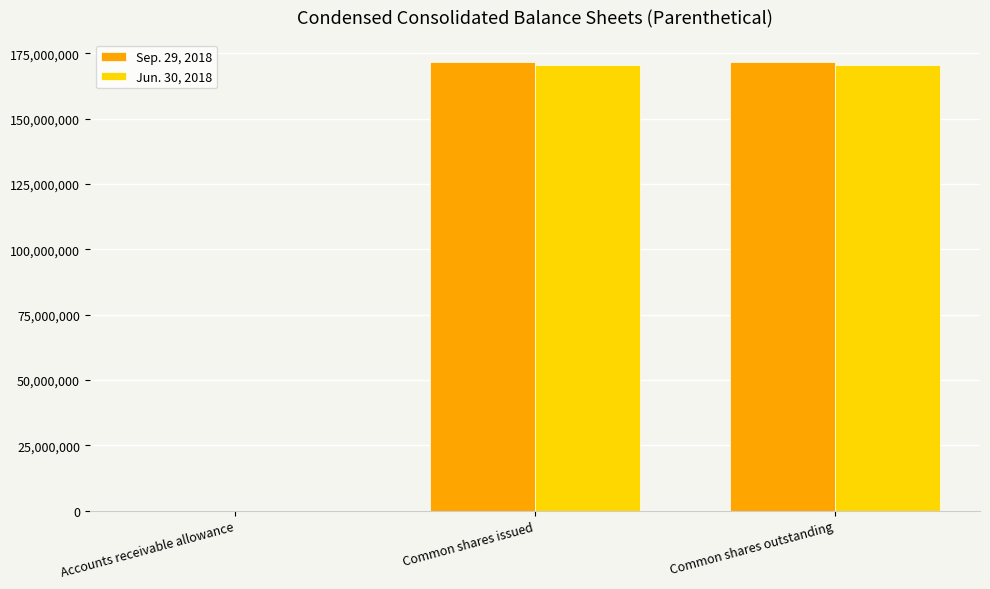

What is the maximum value shown in the chart?

171601000